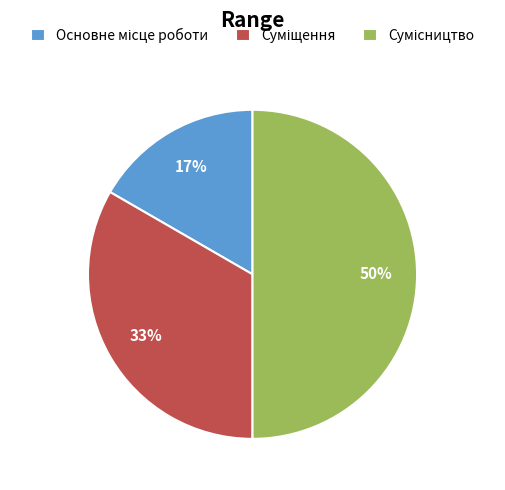

How many segments does this pie chart have?

3